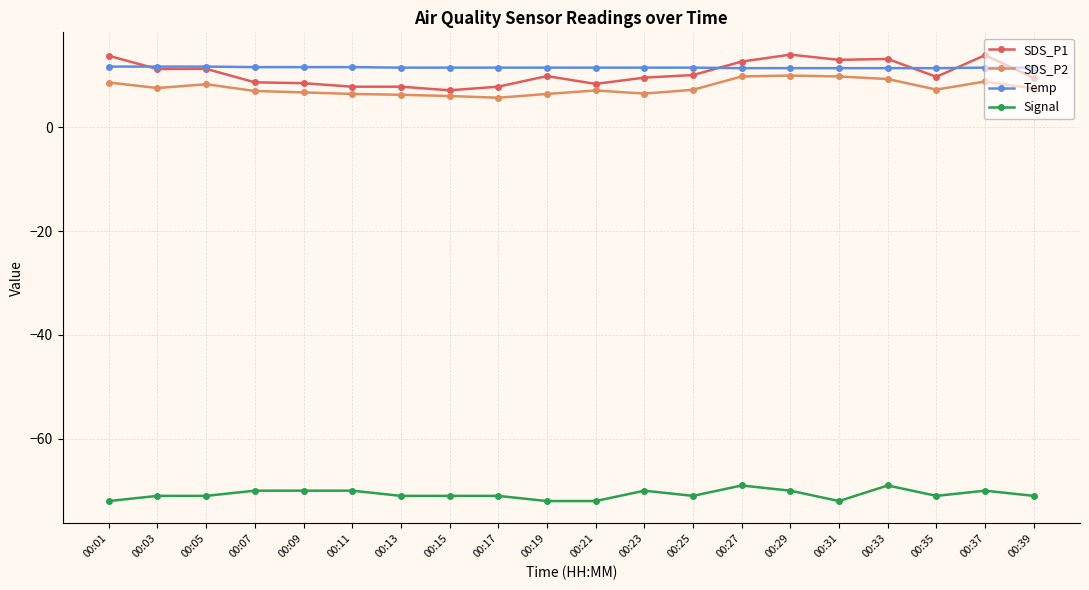

Which series has the largest range (max minus min)?

SDS_P1